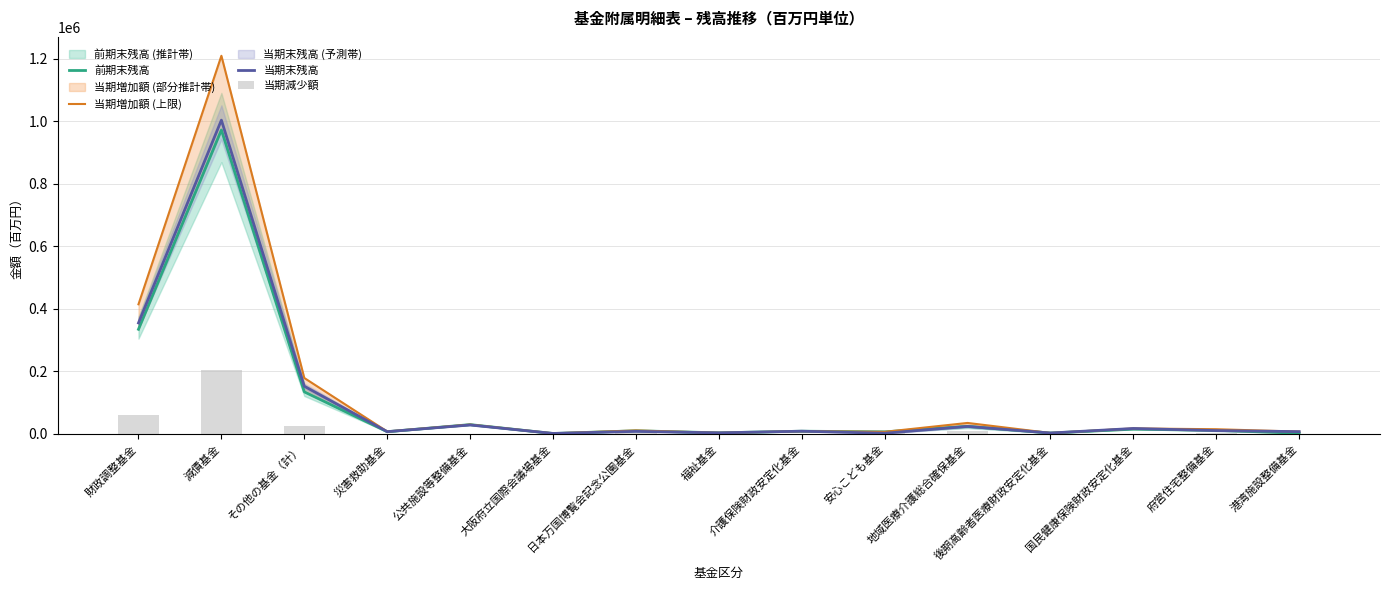

What is the sum of the 前期末残高 values at 港湾施設整備基金 and 介護保険財政安定化基金?

11380.5